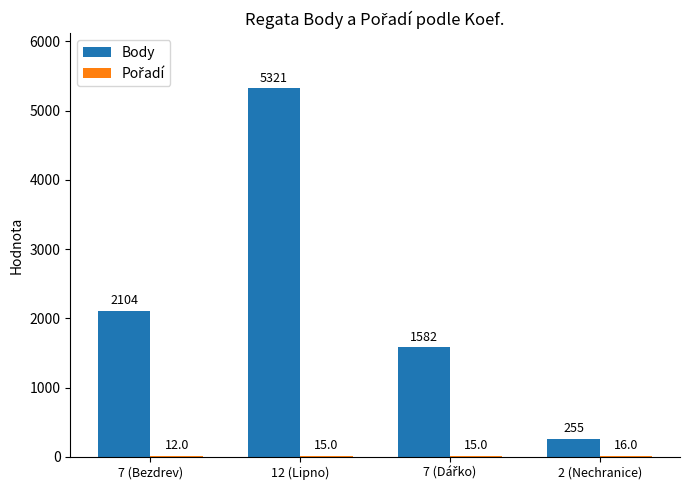

Count the number of data series in this chart.

2